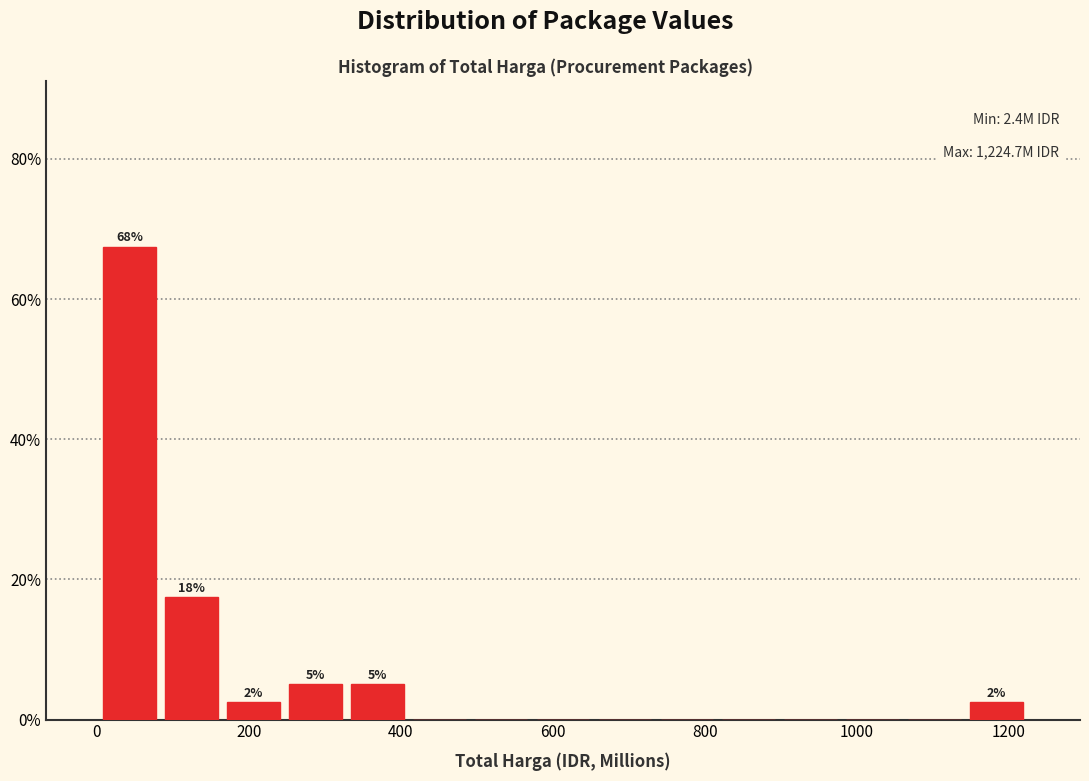

Over which range of the x-axis is the bar tallest?

0 to 80